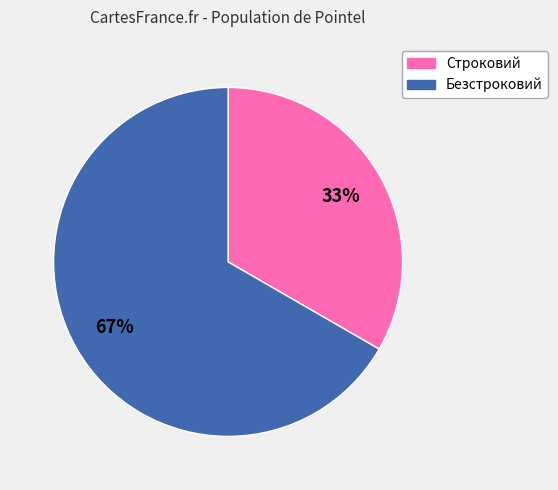

To the nearest percent, what percentage of the pie is Строковий?

33%